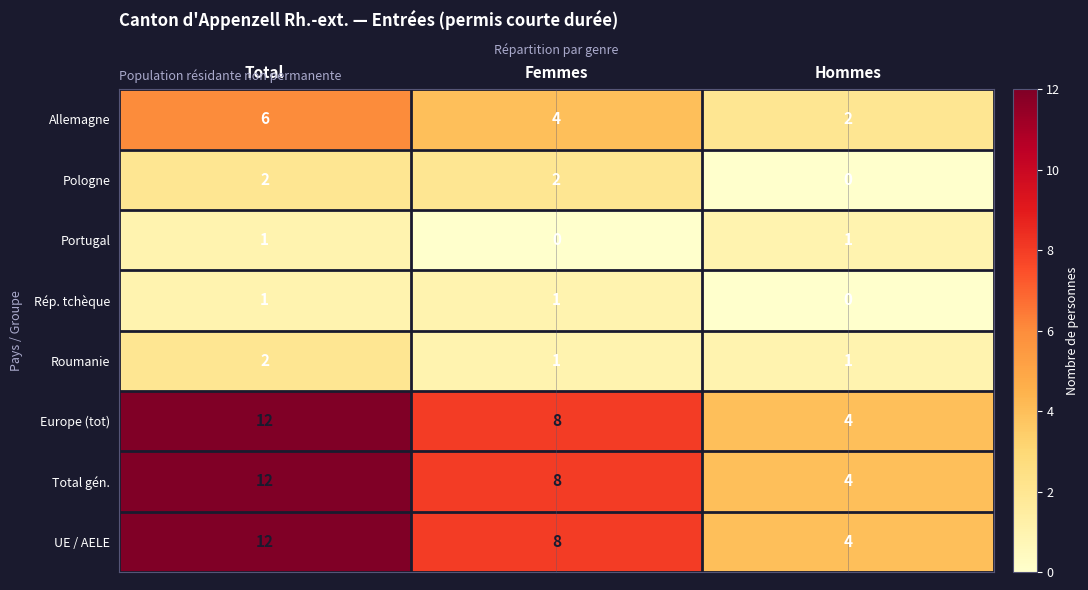

At which label does UE / AELE reach its peak?

Total